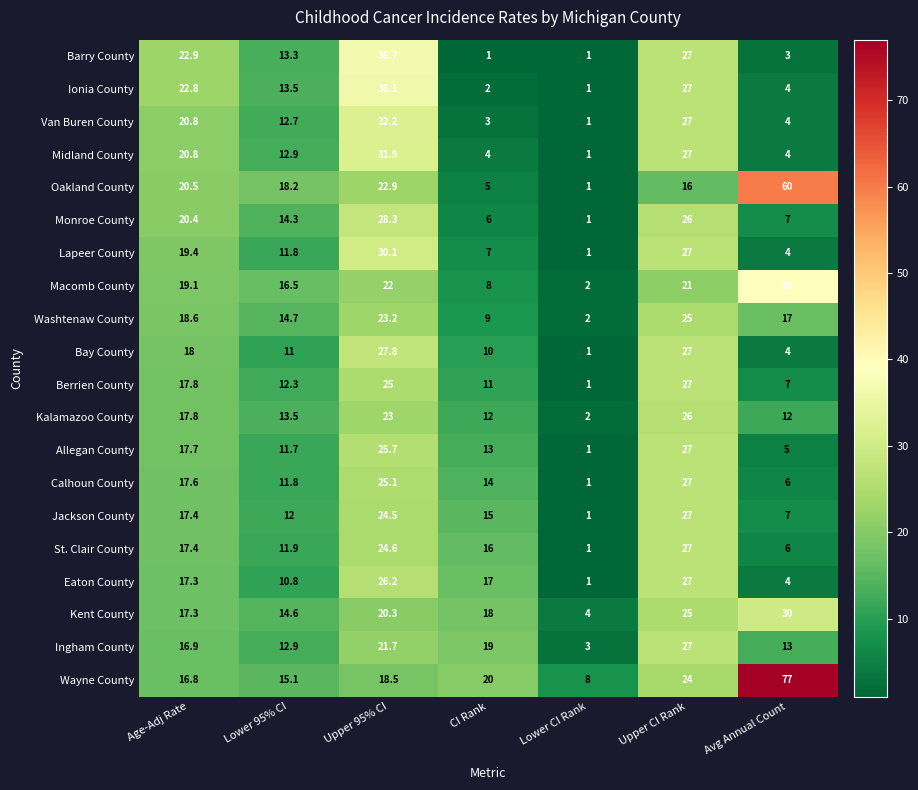

Which series has the largest total across all categories?

Wayne County